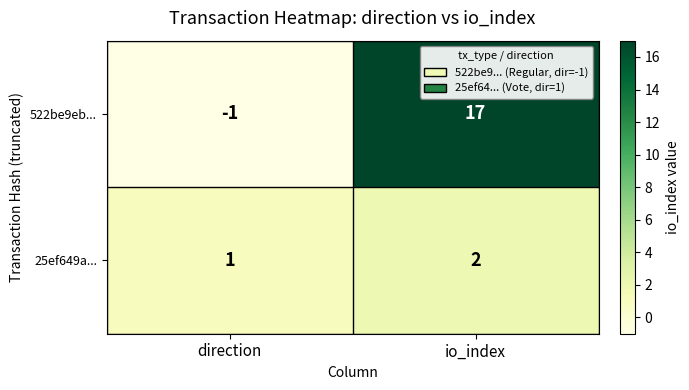

At which label is 25ef649a... closest to 1?

direction